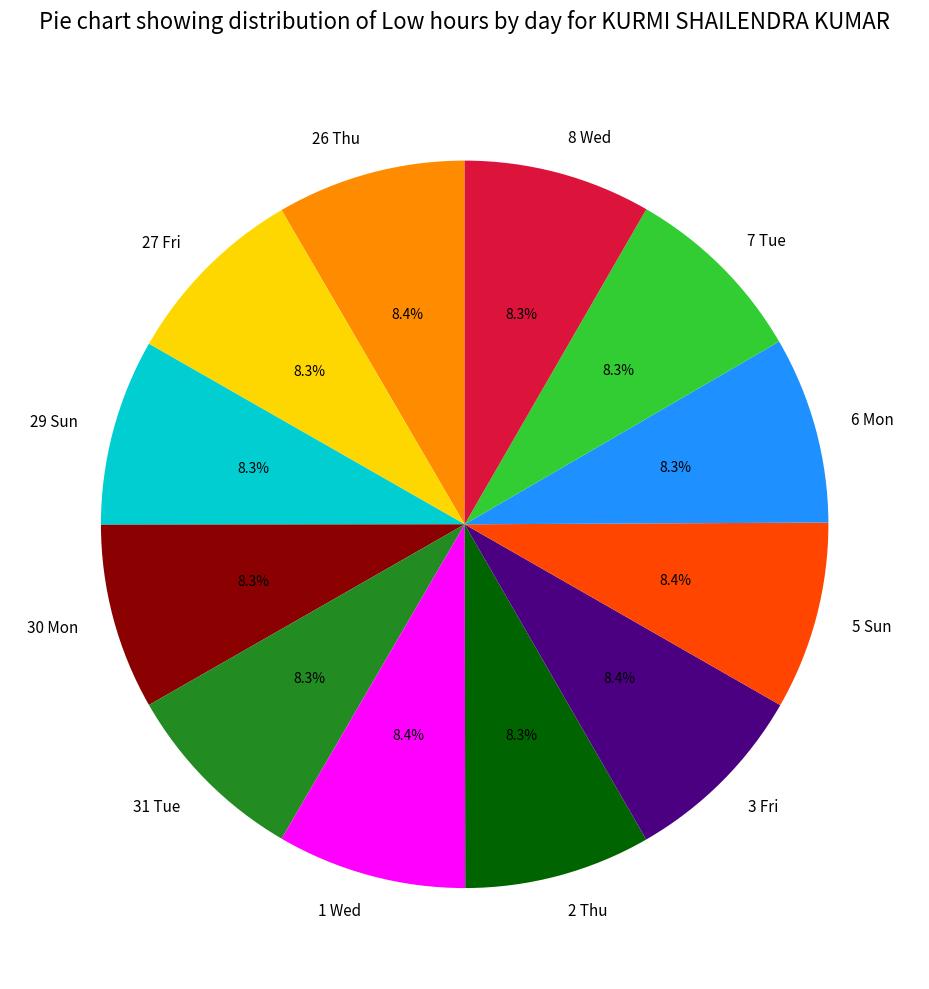

To the nearest percent, what percentage of the pie is 6 Mon?

8%